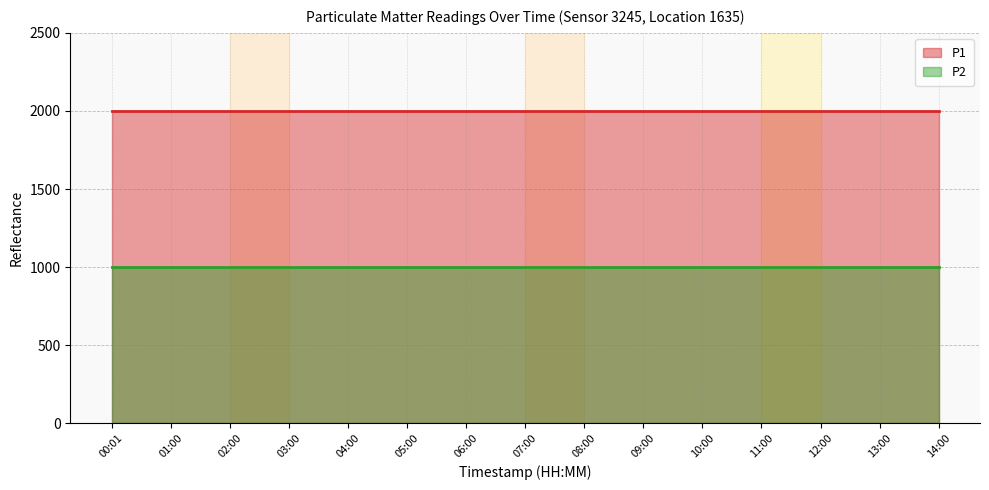

What is the minimum value for P1?

1999.9